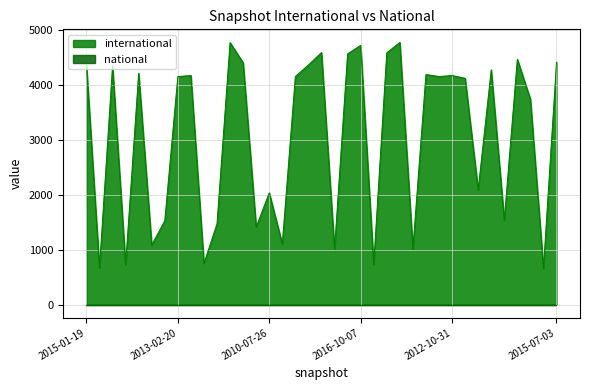

What is the change in value from 2013-05-21 to 2014-03-28?

+191